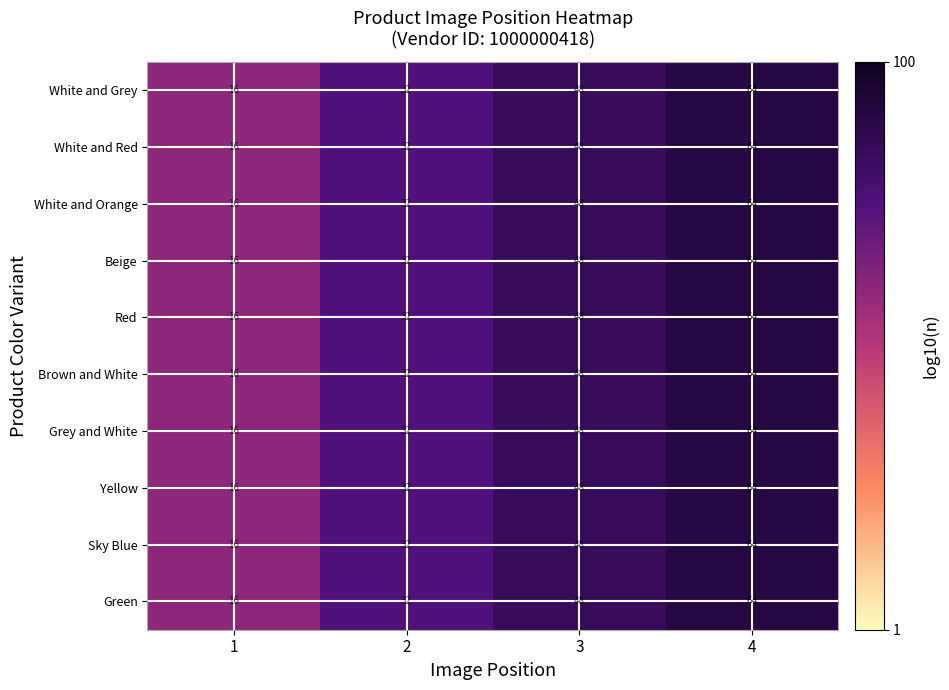

At which category is the sum across all series the highest?

4